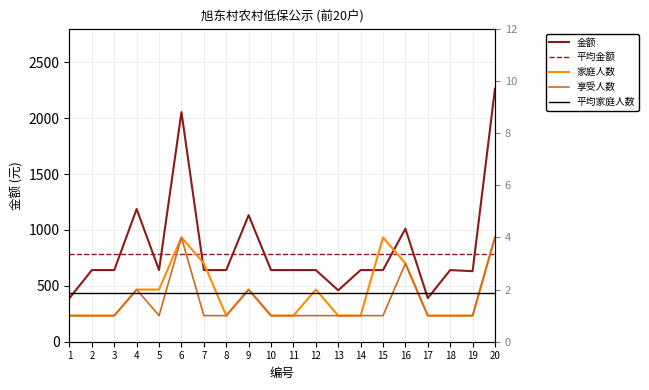

At which category is the sum across all series the highest?

20